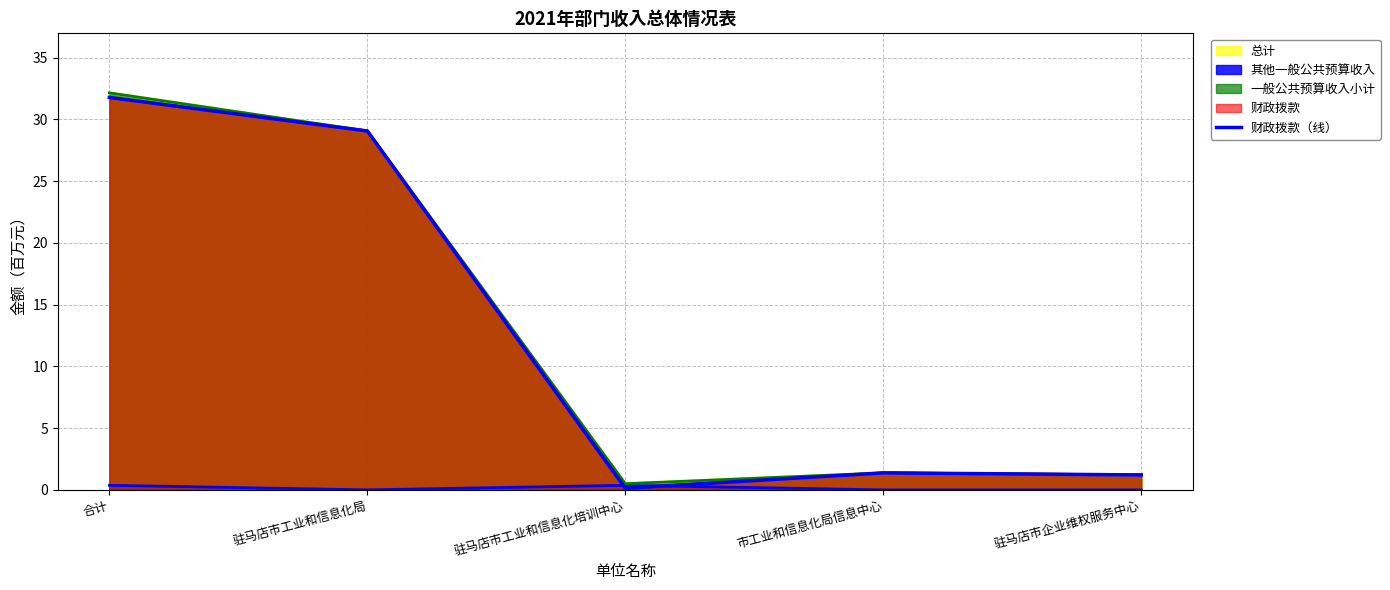

Reading left to right, what are all the values shown in this chart?

合计=31.8	驻马店市工业和信息化局=29.1	驻马店市工业和信息化培训中心=0.1	市工业和信息化局信息中心=1.4	驻马店市企业维权服务中心=1.2